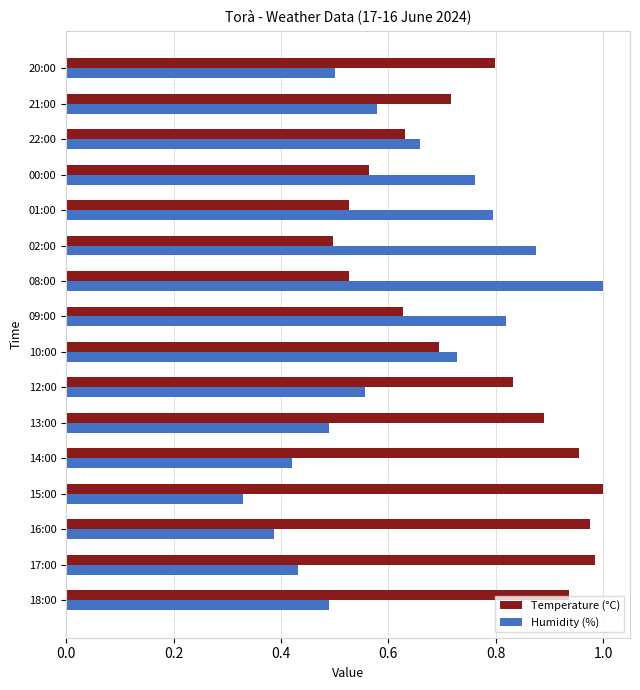

Is it true that Temperature (°C) equals 1.3 at 20:00?

False